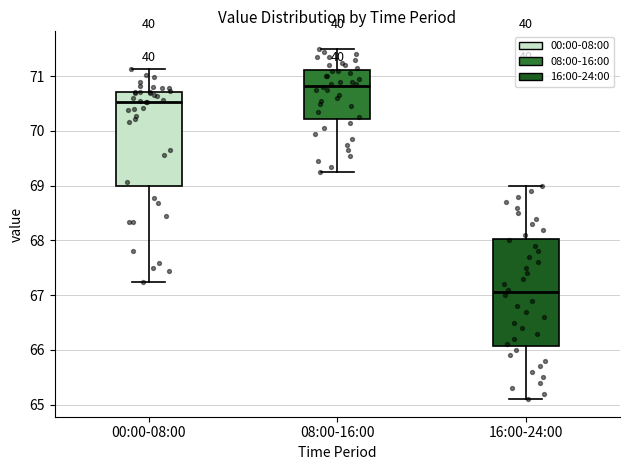

Which box has the lowest median line?

16:00-24:00